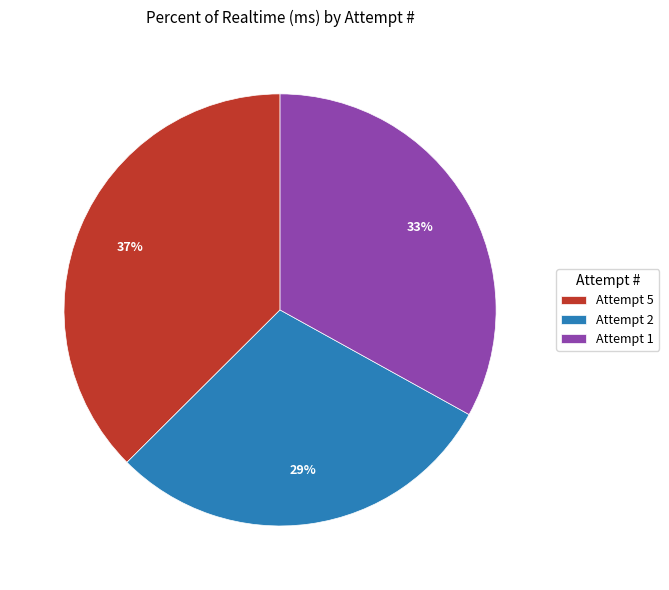

To the nearest percent, what portion does Attempt 2 represent?

29%